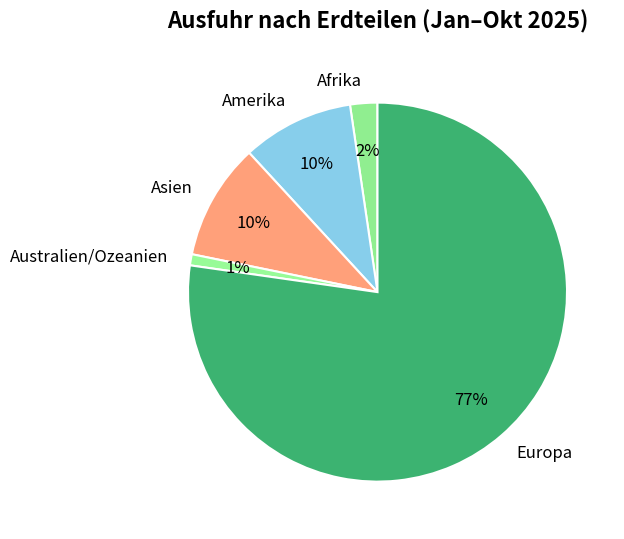

Do Australien/Ozeanien and Asien together represent more than half of the pie?

No